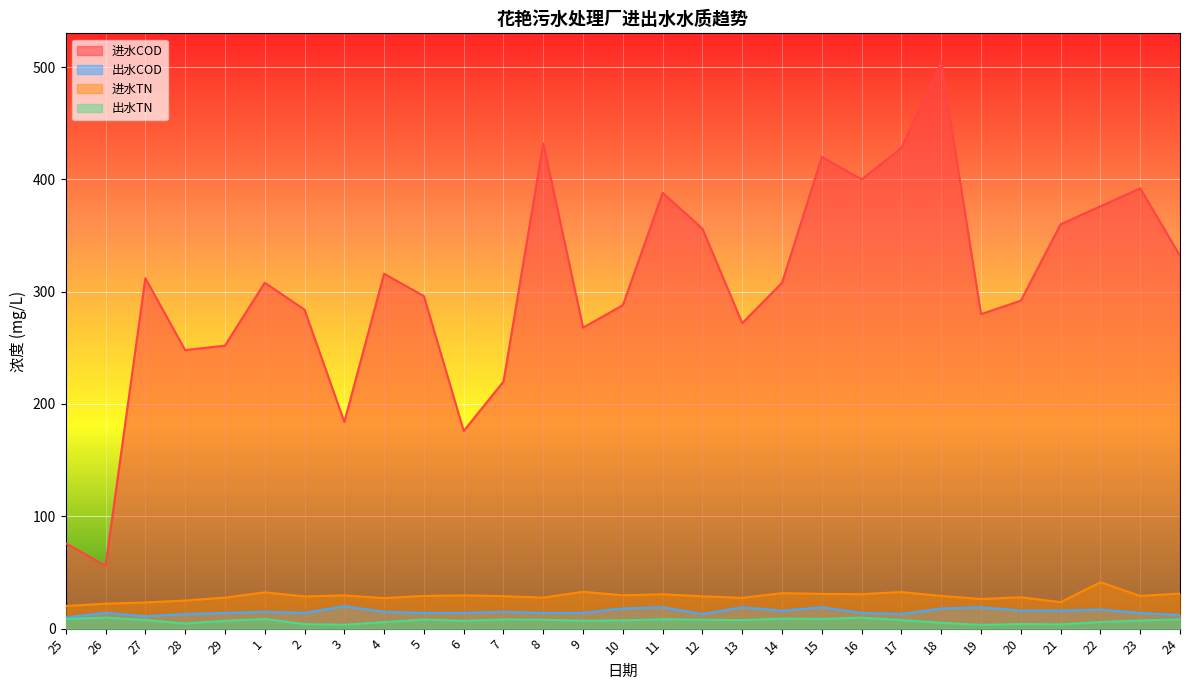

Rank the categories by 出水COD value from lowest to highest.

25, 27, 24, 28, 12, 17, 26, 29, 2, 5, 6, 8, 9, 16, 23, 1, 4, 7, 14, 20, 21, 22, 10, 18, 11, 13, 15, 19, 3